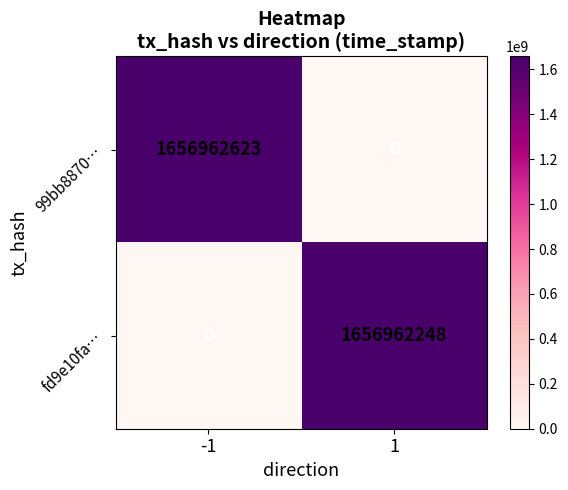

Which series has the widest spread of values?

99bb8870…